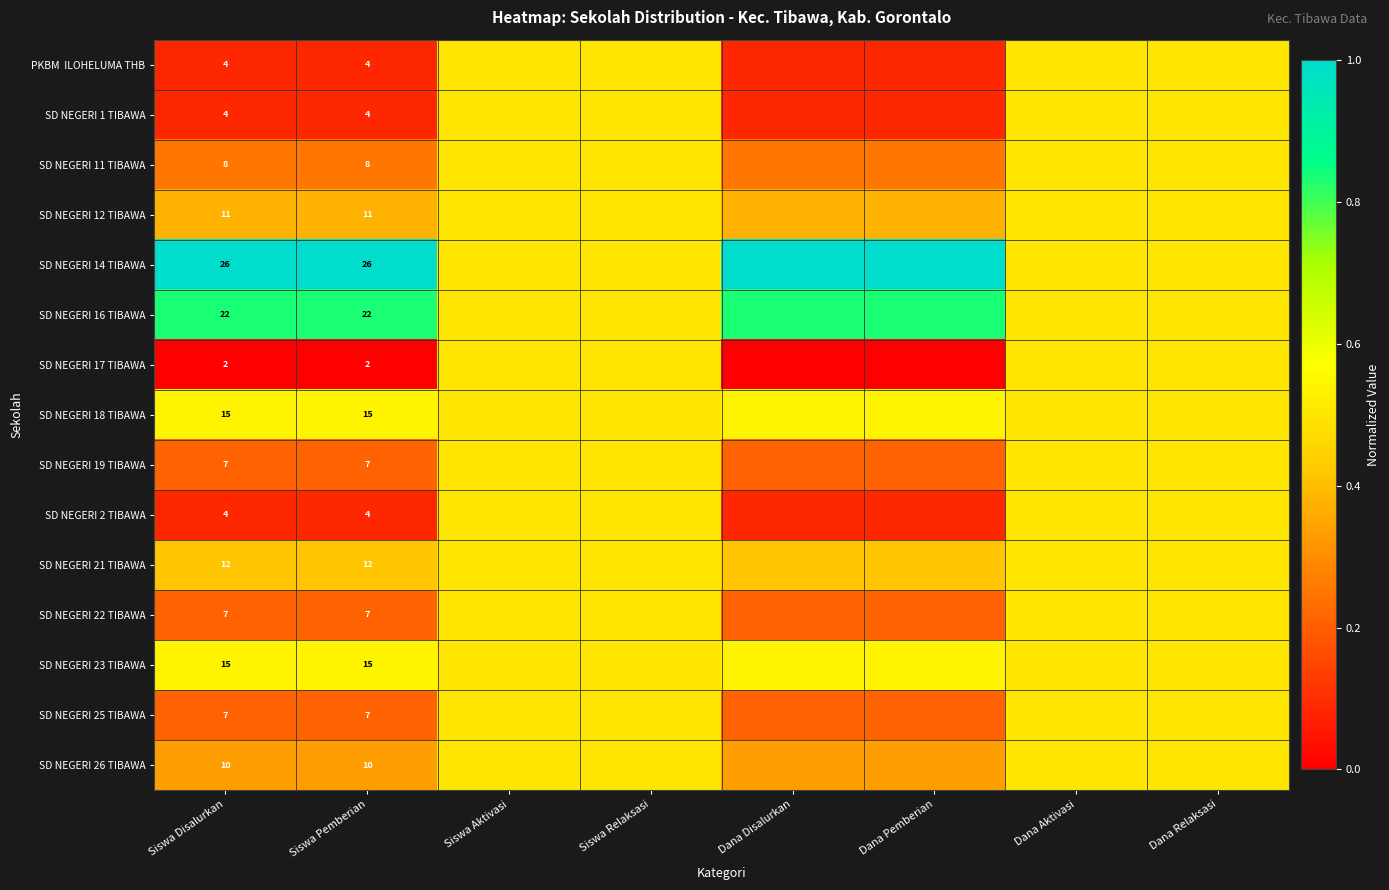

The value of SD NEGERI 21 TIBAWA at Siswa Disalurkan is 0.3. True or false?

False